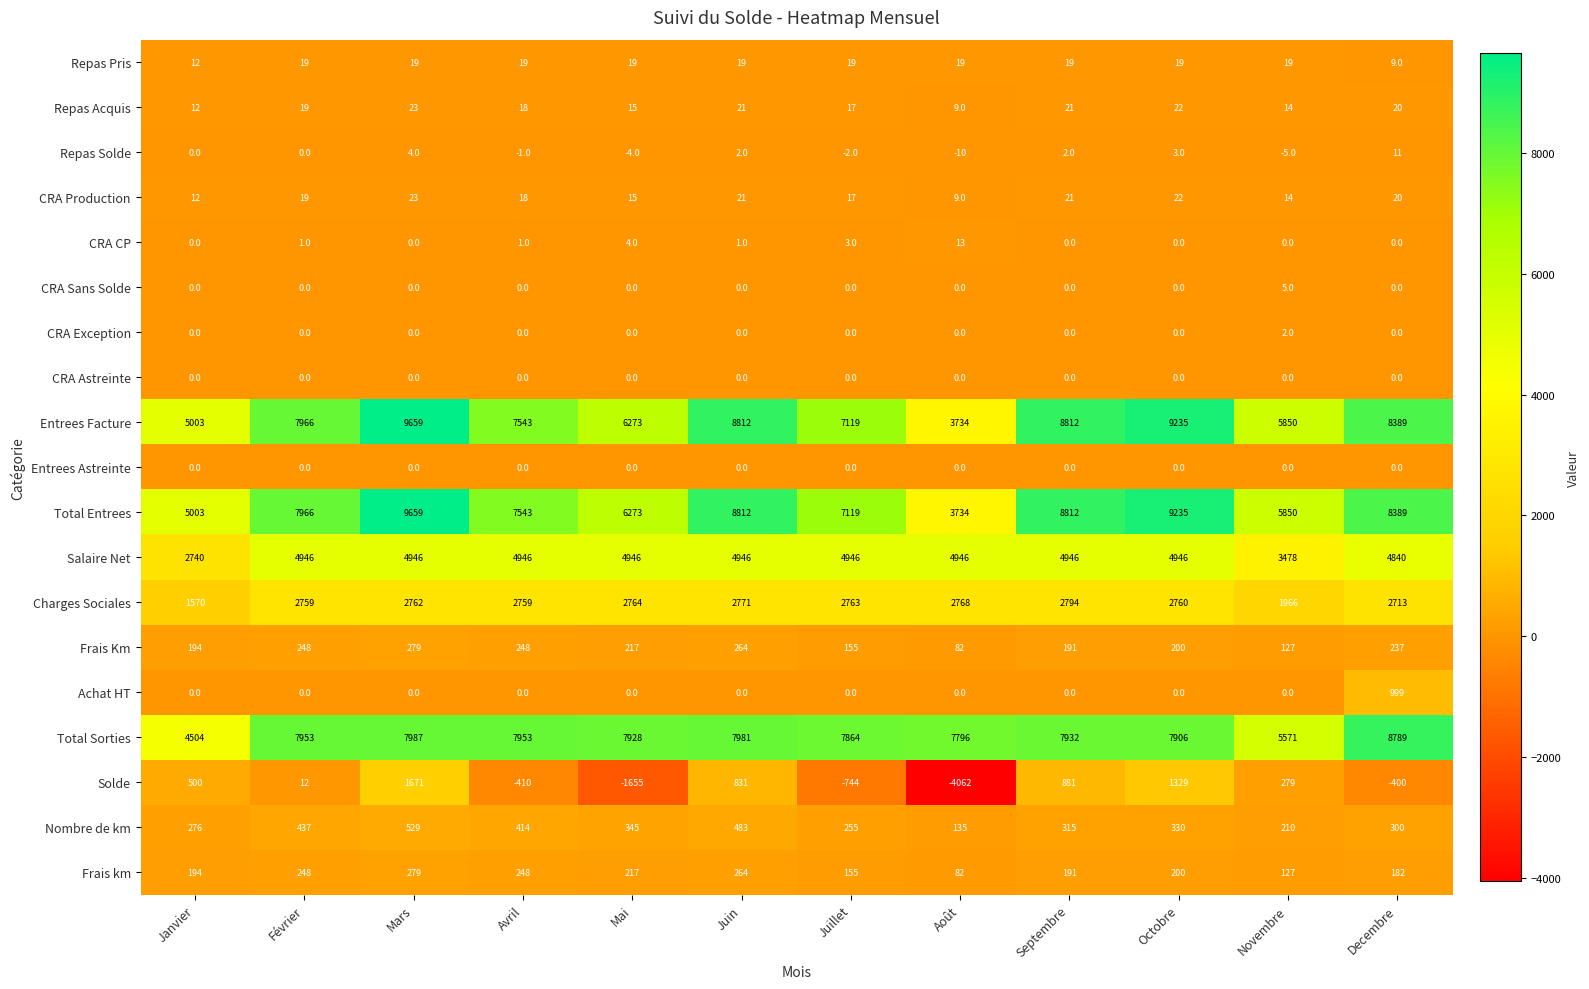

Rank the categories by Solde value from lowest to highest.

Août, Mai, Juillet, Avril, Decembre, Février, Novembre, Janvier, Juin, Septembre, Octobre, Mars